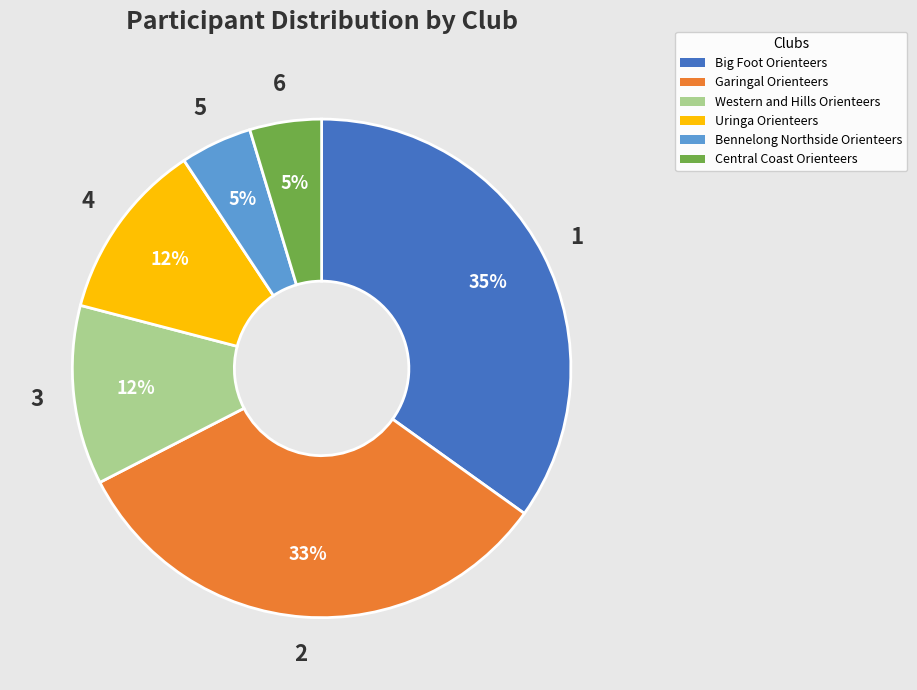

Is it true that Big Foot Orienteers is 35% of the pie?

True